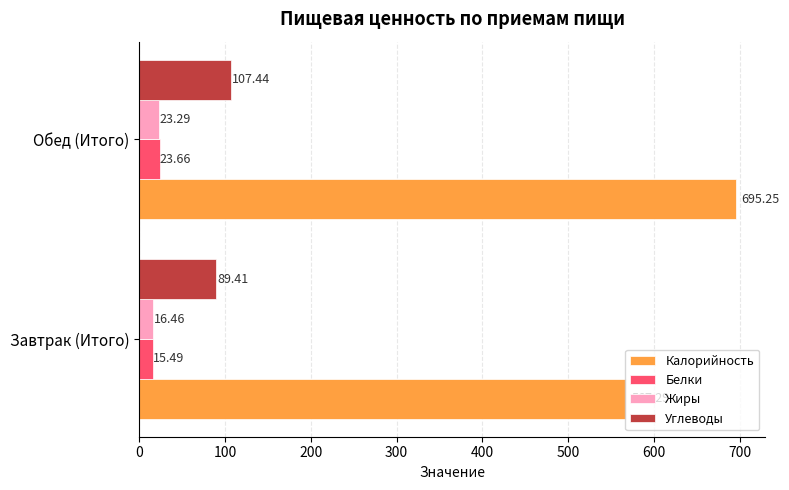

At which label is Калорийность closest to 631?

Завтрак (Итого)